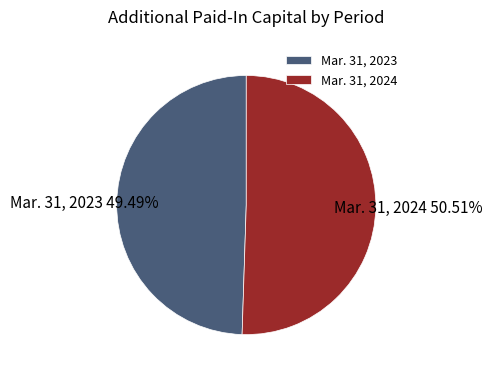

What is the majority slice?

Mar. 31, 2024